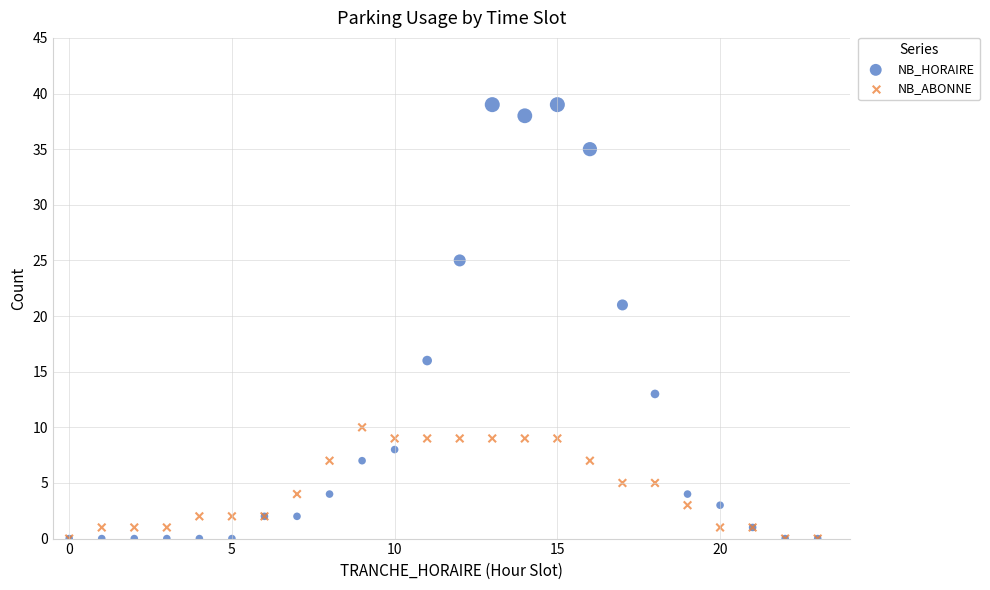

In the NB_HORAIRE series, what Y value is closest to 19?

21